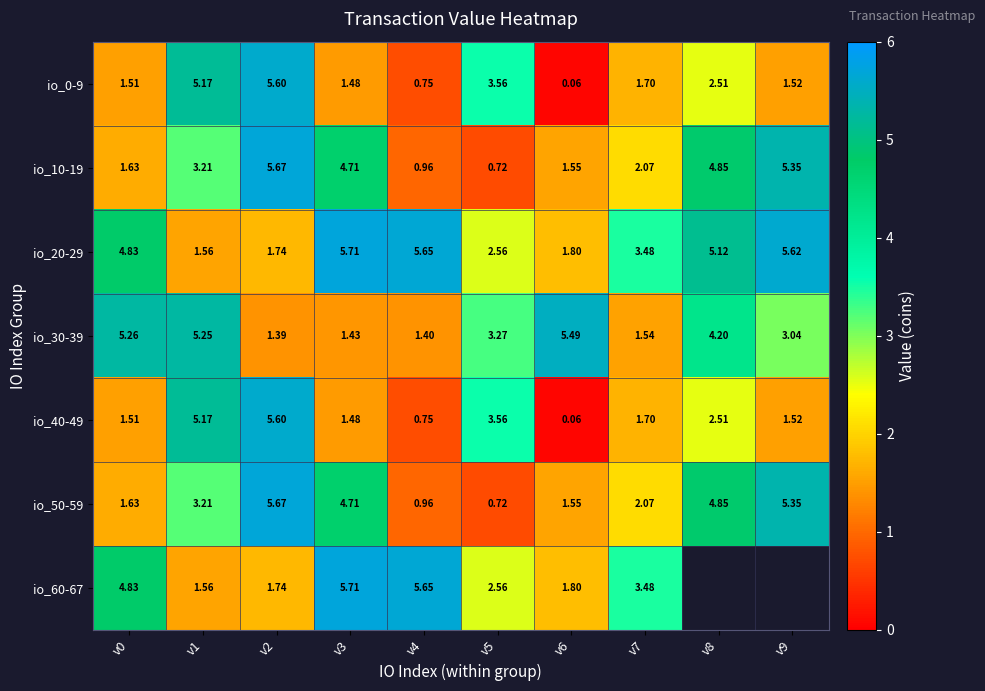

How many data points in io_50-59 are less than 3?

5